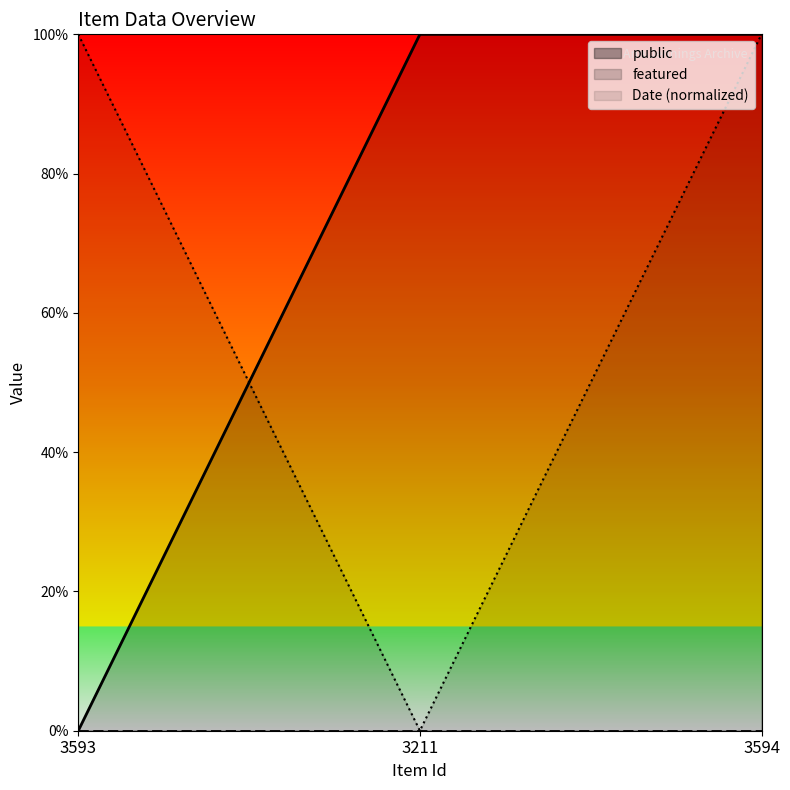

What is the difference between the values at 3593 and 3594?

1